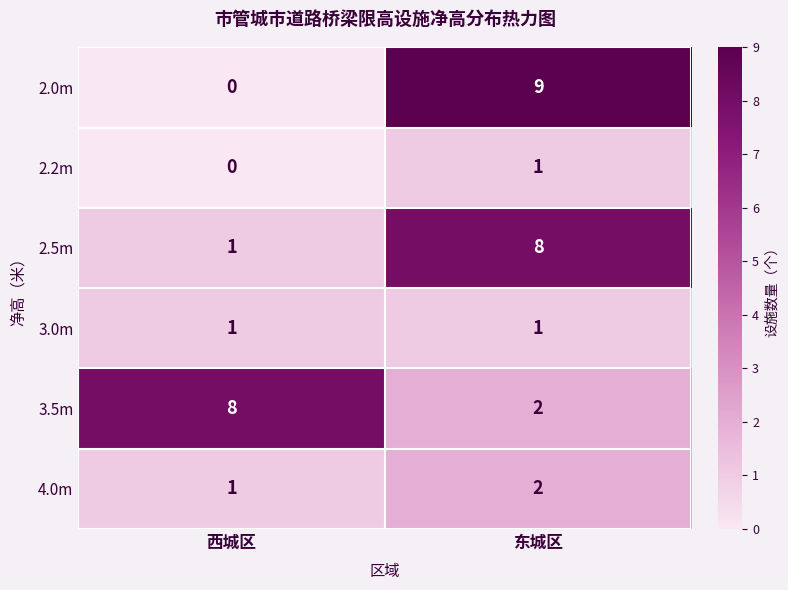

Rank the categories by 3.5m value from lowest to highest.

东城区, 西城区